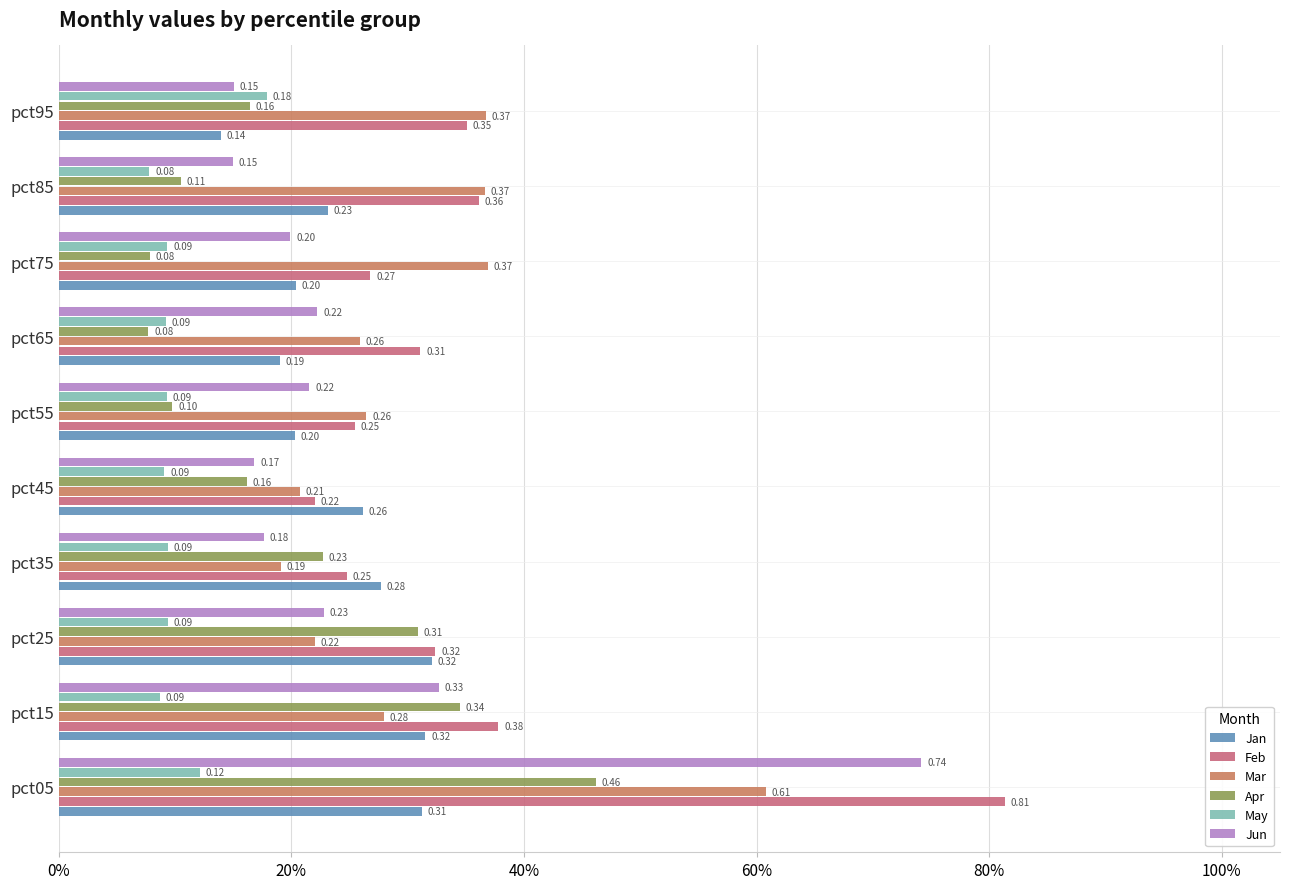

What are all the series names shown in the legend?

Jan, Feb, Mar, Apr, May, Jun